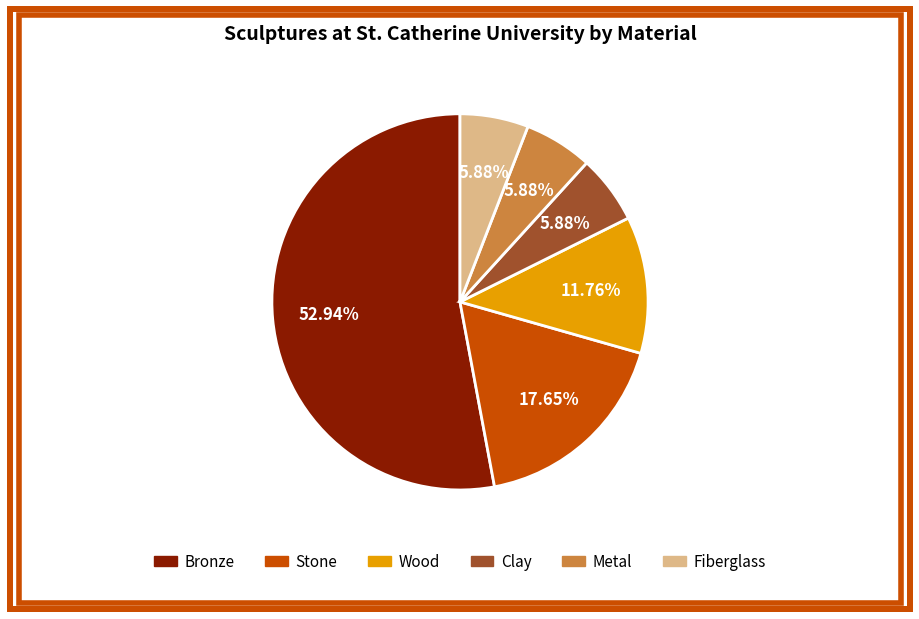

Which category has the biggest portion of the pie?

Bronze